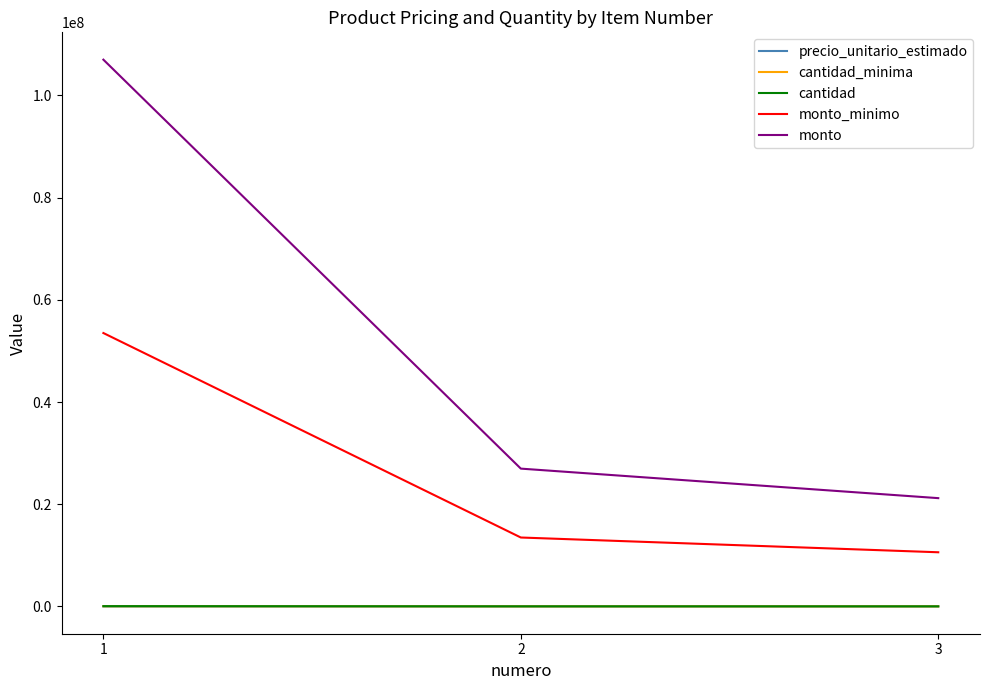

The value of monto at 1 is 107000000. True or false?

True